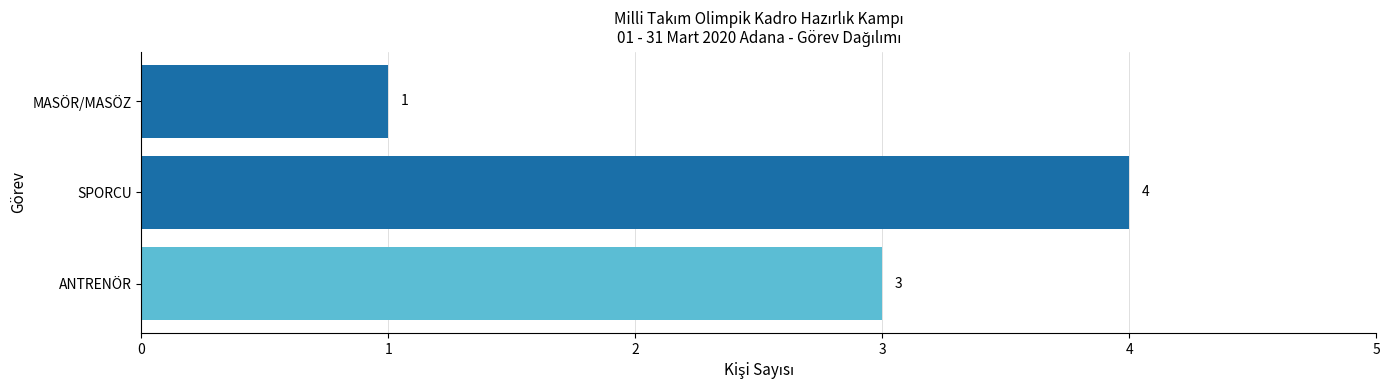

Rank the categories by value from highest to lowest.

SPORCU, ANTRENÖR, MASÖR/MASÖZ